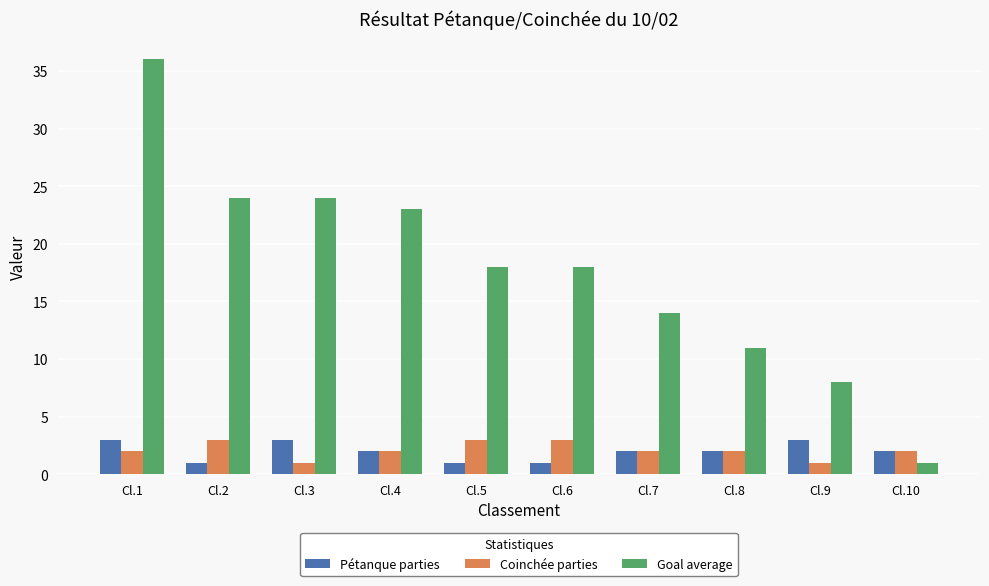

How many groups of bars are there?

10